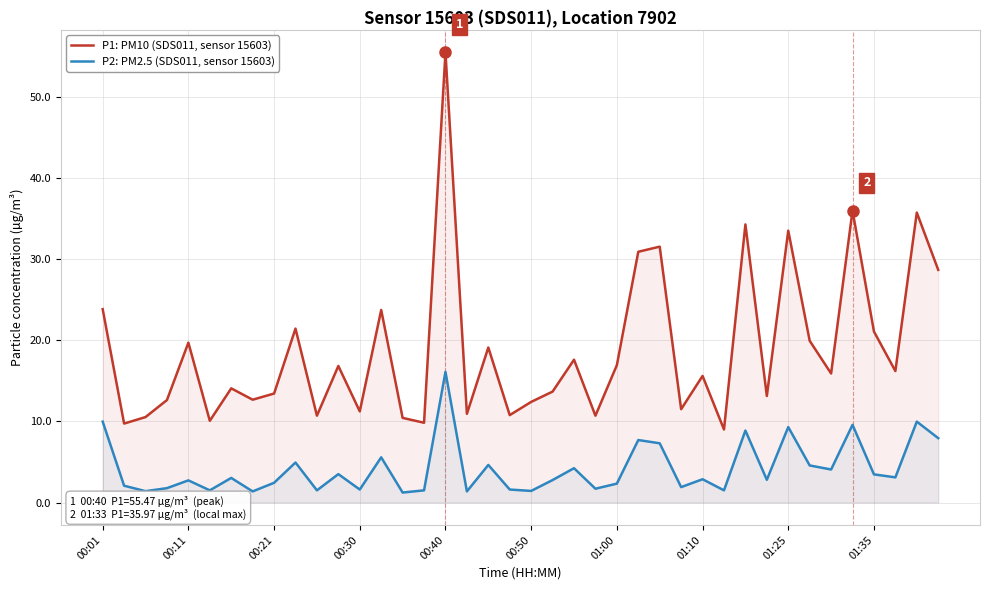

Reading right to left, list all the values displayed in this chart.

P1: PM10 (SDS011, sensor 15603): 28.7	35.7	16.2	21.1	36.0	15.9	19.9	33.5	13.1	34.3	9.0	15.6	11.5	31.5	30.9	16.9	10.7	17.6	13.7	12.4	10.8	19.1	10.9	55.5	9.8	10.4	23.7	11.2	16.8	10.7	21.4	13.4	12.7	14.1	10.1	19.7	12.6	10.5	9.7	23.8
P2: PM2.5 (SDS011, sensor 15603): 7.9	10.0	3.1	3.5	9.6	4.1	4.6	9.3	2.8	8.9	1.5	2.9	1.9	7.3	7.7	2.3	1.7	4.2	2.8	1.4	1.6	4.6	1.4	16.1	1.5	1.2	5.6	1.6	3.5	1.5	4.9	2.4	1.4	3.0	1.5	2.7	1.8	1.4	2.1	10.0